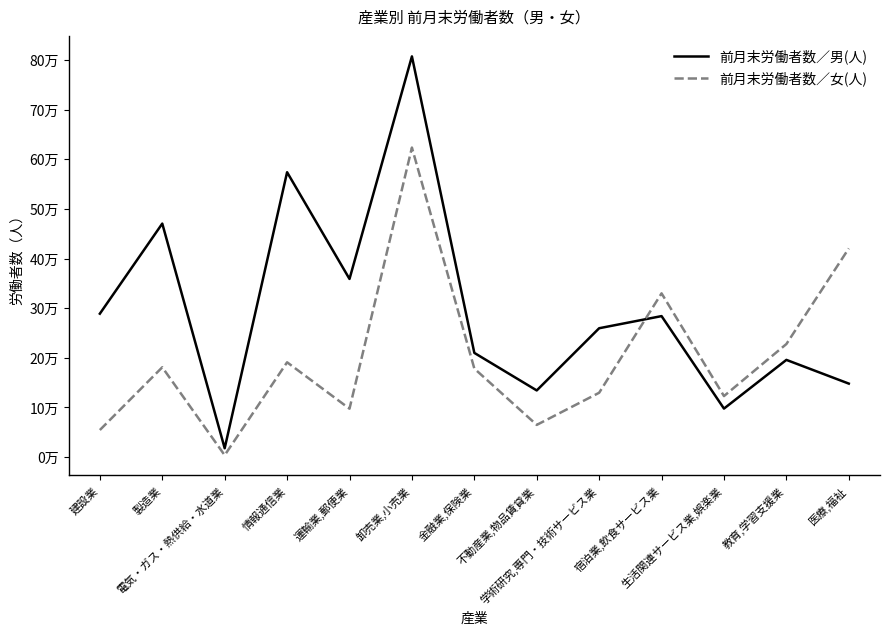

What is the minimum value for 前月末労働者数／女(人)?

3867